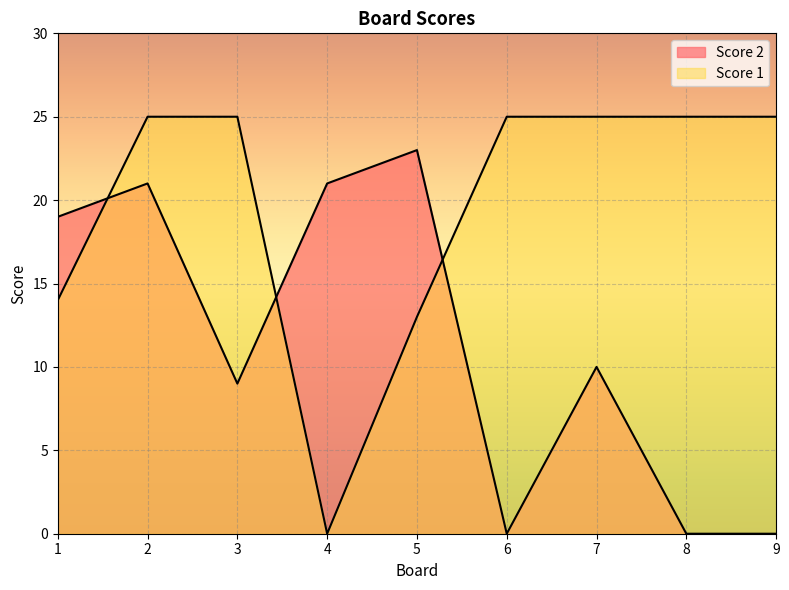

True or false: Score 2 has more than 1 points higher than both neighbors.

True